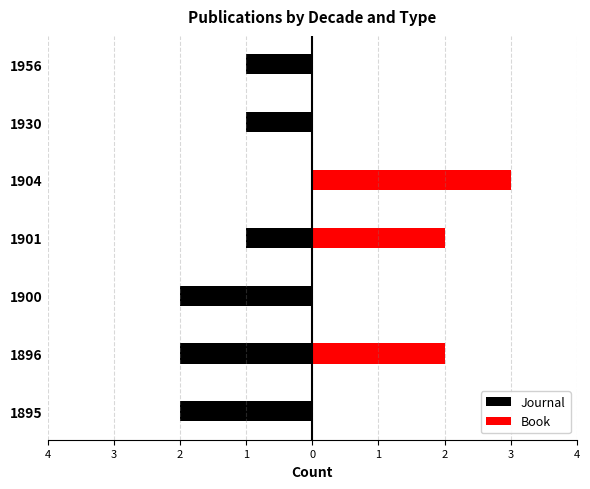

What is the value of the Book bar at the 4th from the left?

2